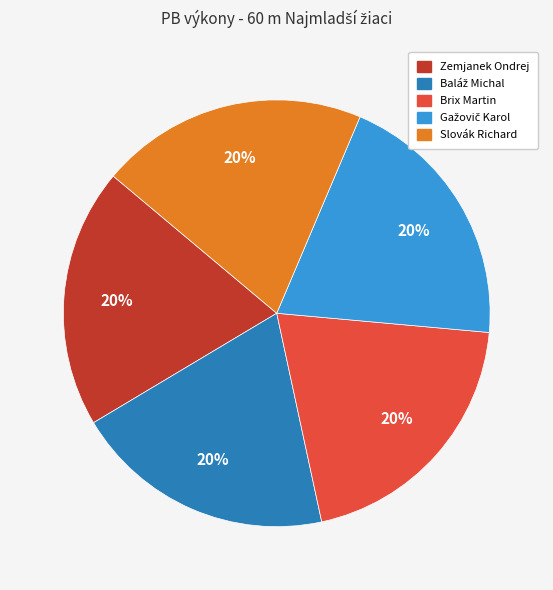

How many slices are in this pie chart?

5